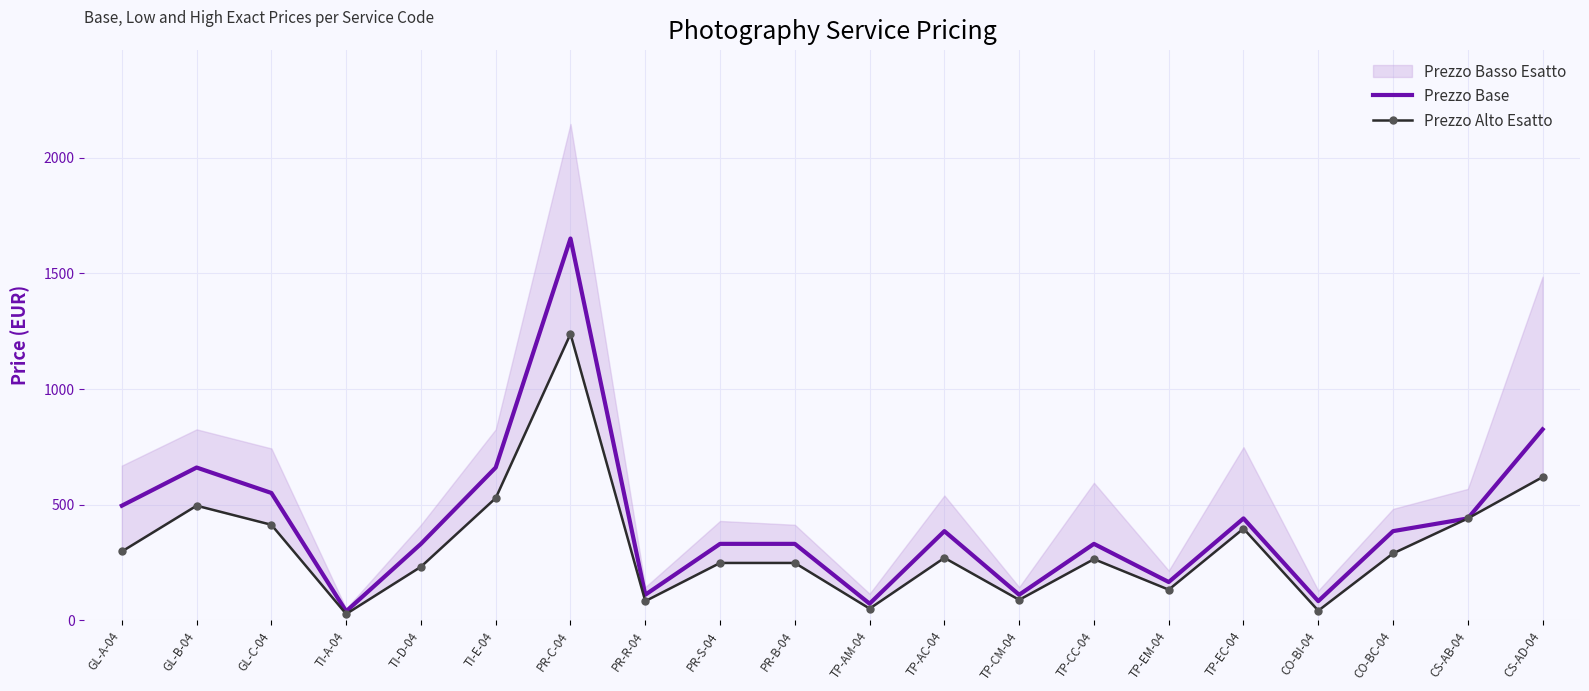

The value of Prezzo Base at CS-AD-04 is 825.0. True or false?

True